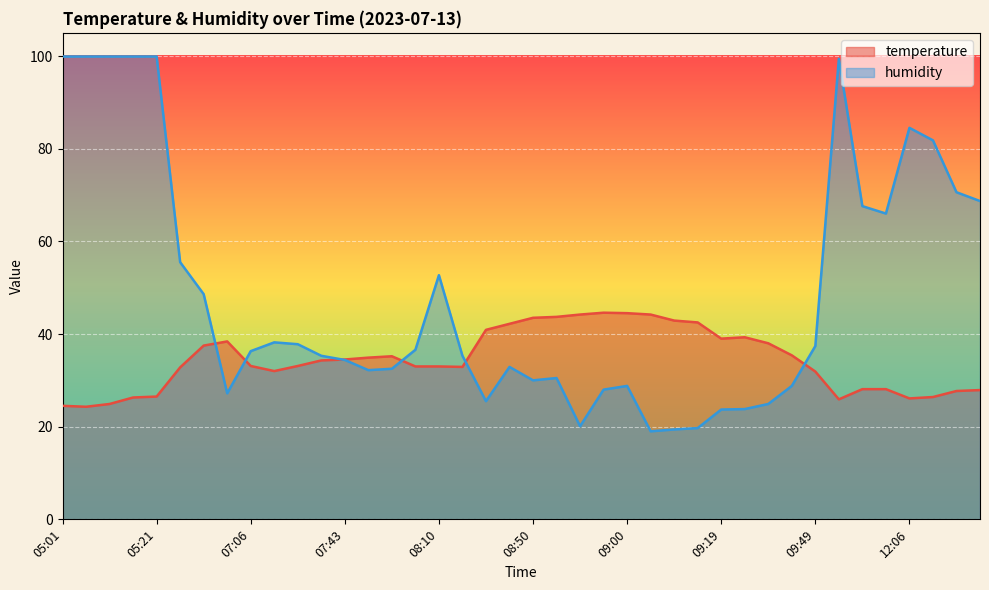

List the series in order of their peak value, lowest first.

temperature, humidity